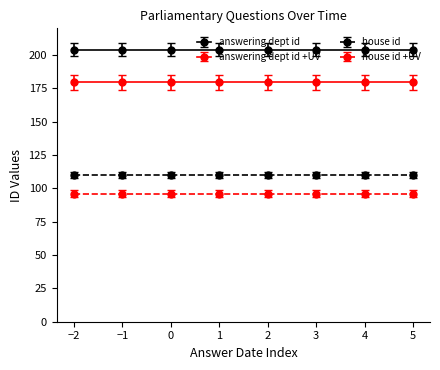

Does the chart have visible grid lines?

No